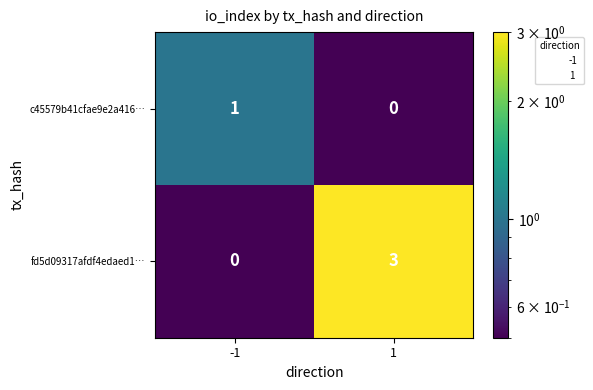

Is it true that c45579b41cfae9e2a416… equals 0 at 1?

True